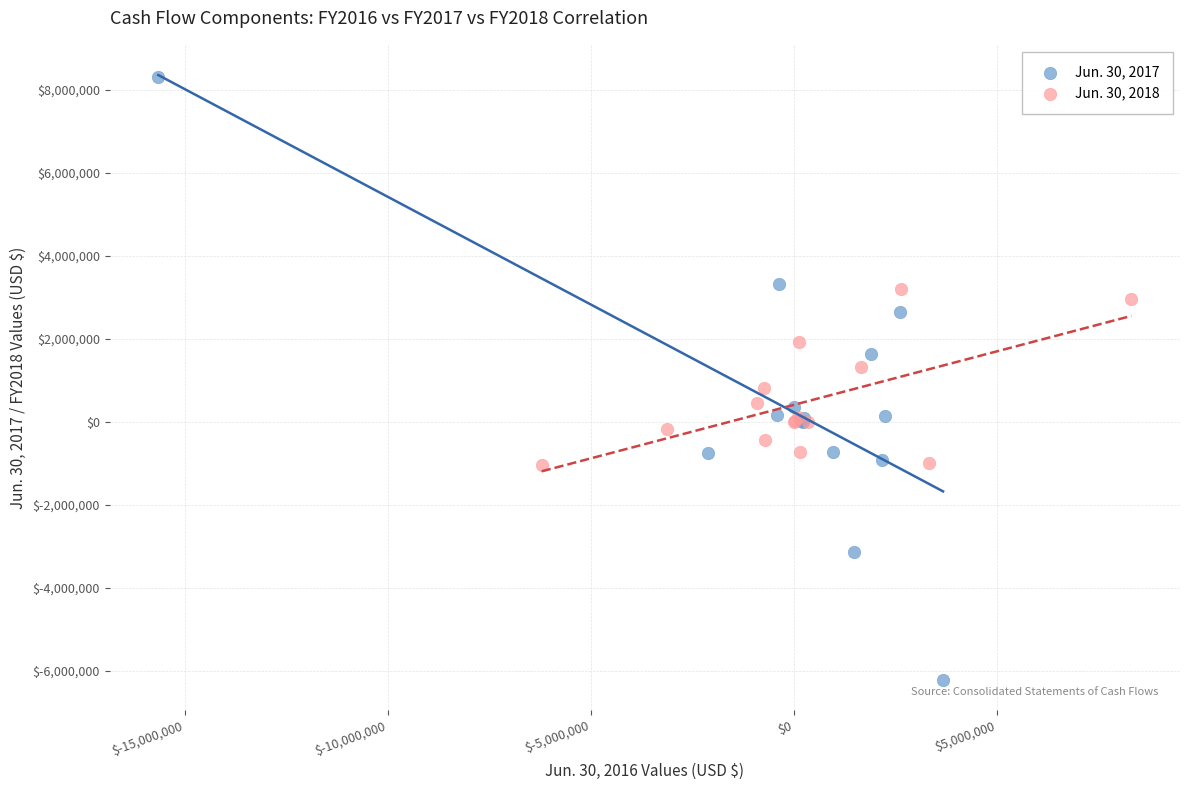

Which series contains the highest Y value?

Jun. 30, 2017